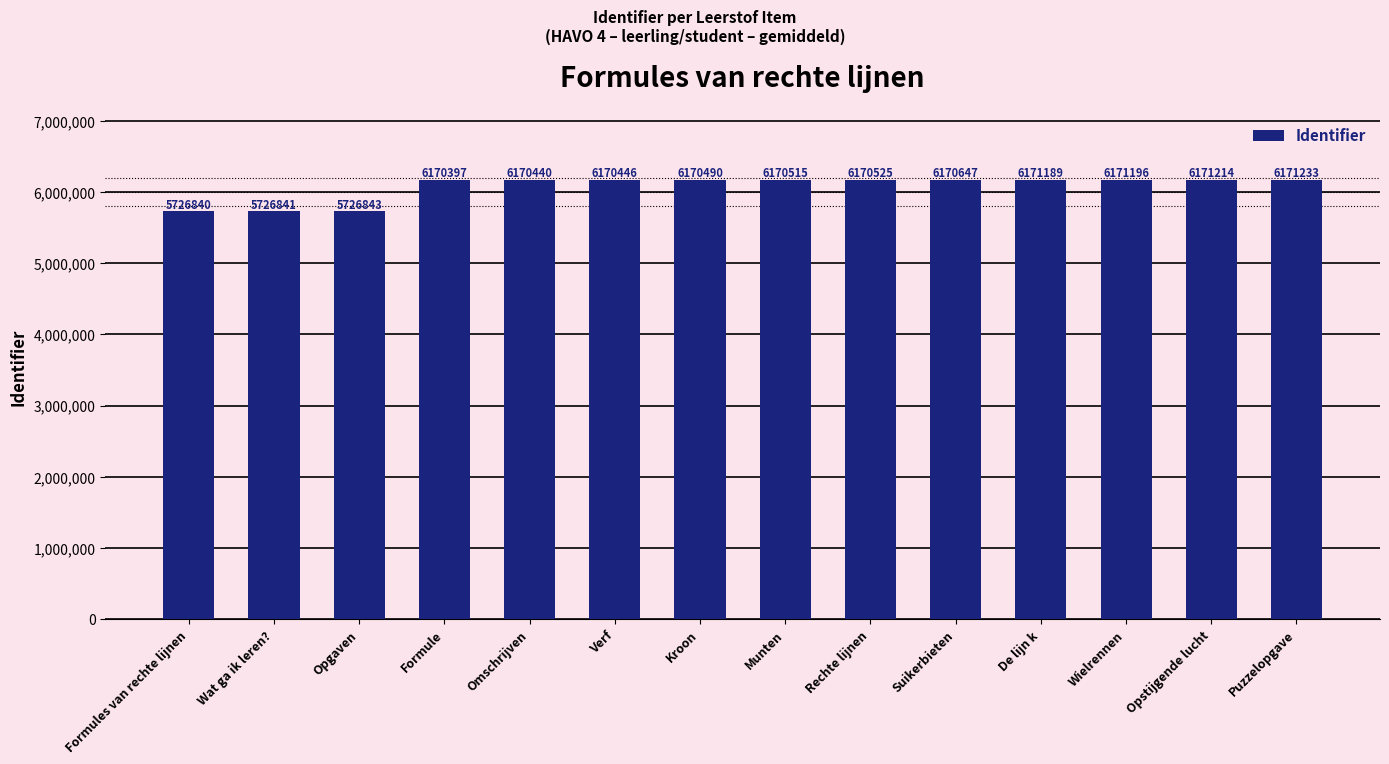

What is the sum of the values at Wat ga ik leren? and Omschrijven?

11897281